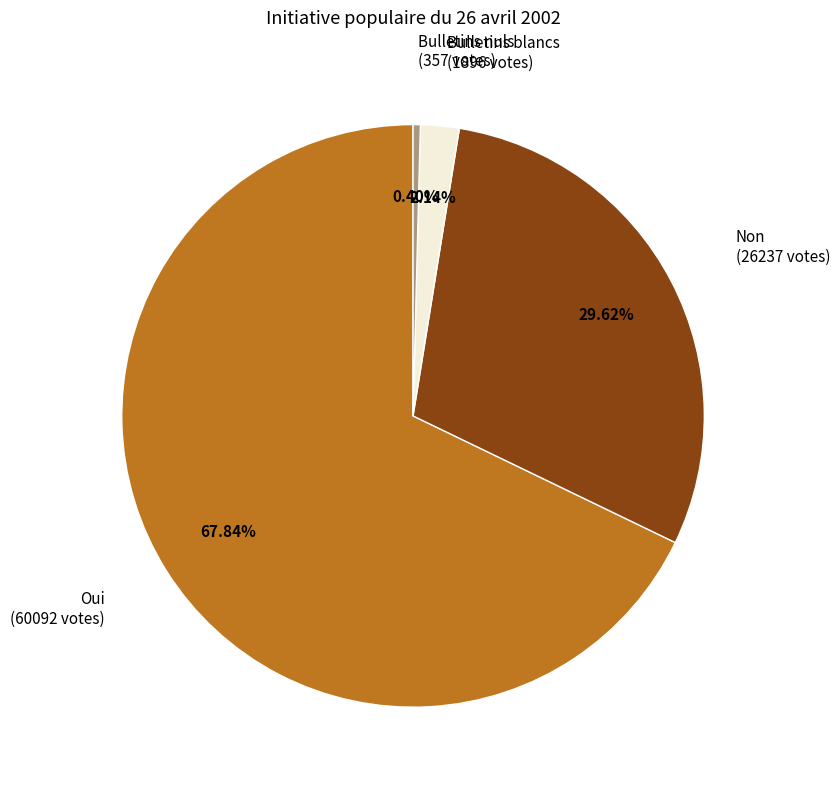

To the nearest percent, what portion does Non represent?

30%